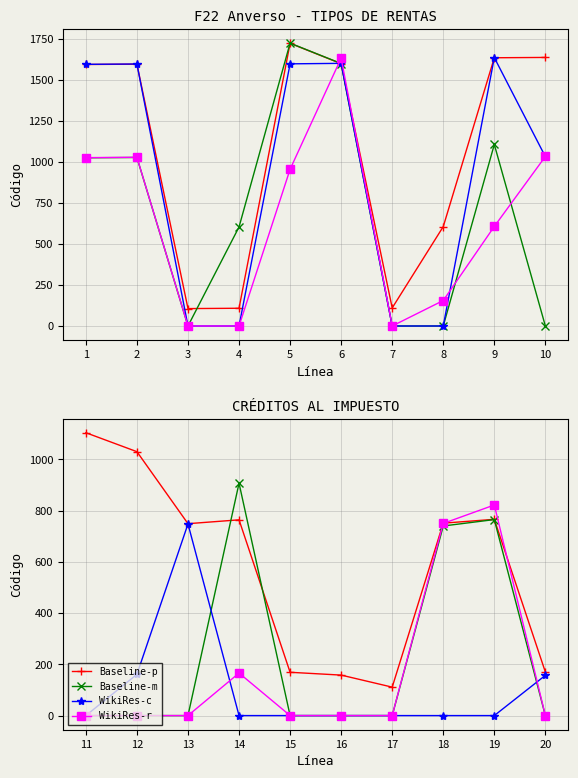

How many intersections are there between WikiRes-c and Baseline-m?

2